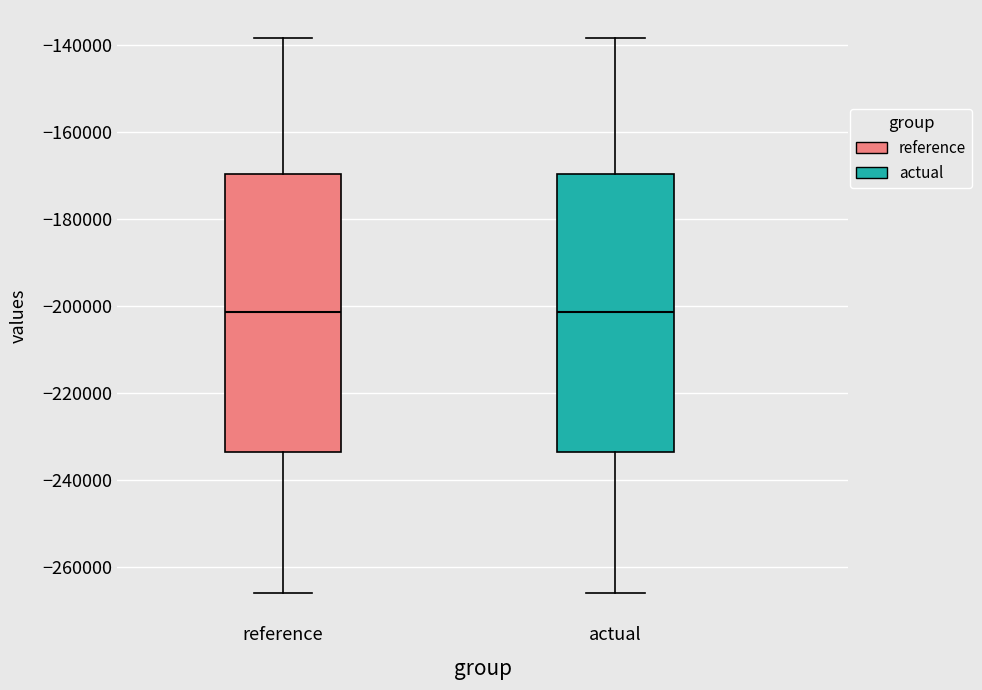

Reading left to right, read every box against the y-axis: the position of its median line, the range the box covers, and the ends of its whiskers. The values are not printed on the chart, so give them approximately, as read against the axis.

reference: median -202000, box -234000 to -170000, whiskers -266000 to -138000
actual: median -202000, box -234000 to -170000, whiskers -266000 to -138000